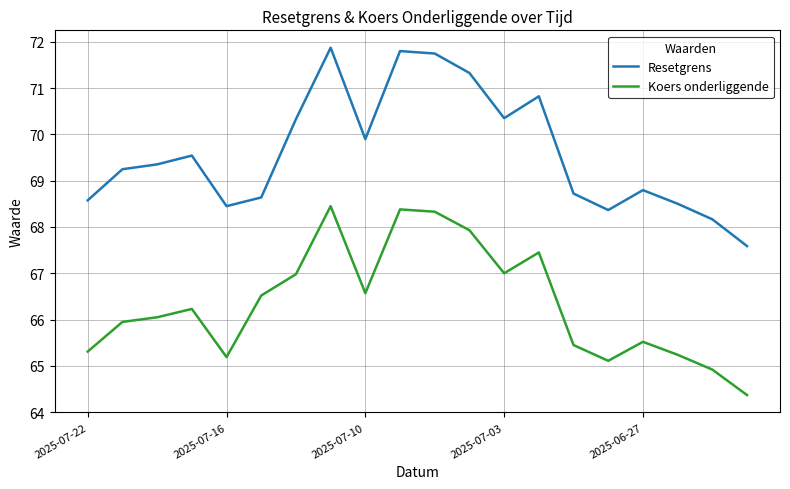

Which series has the largest range (max minus min)?

Resetgrens